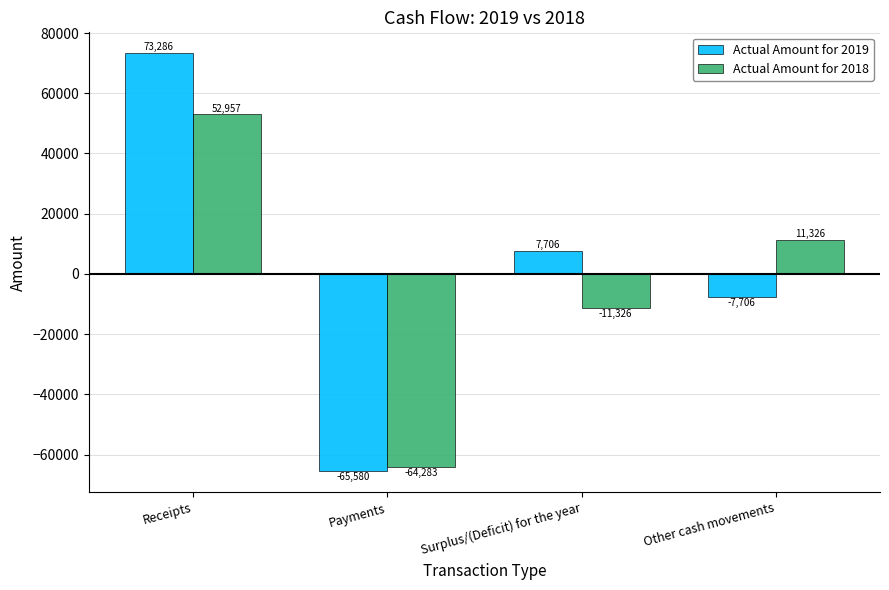

What is the highest value of the Actual Amount for 2019 series?

73286